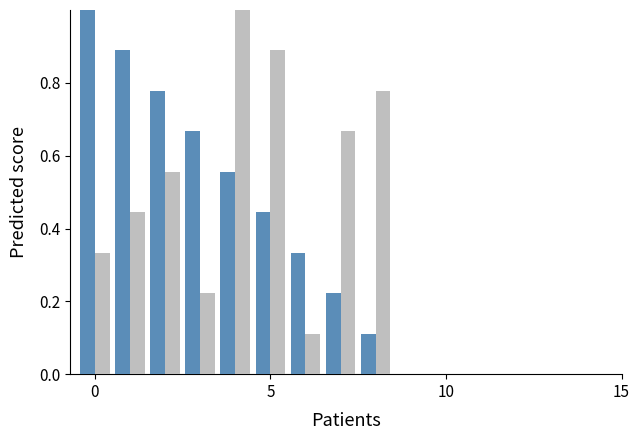

How many bars are there in each group?

2